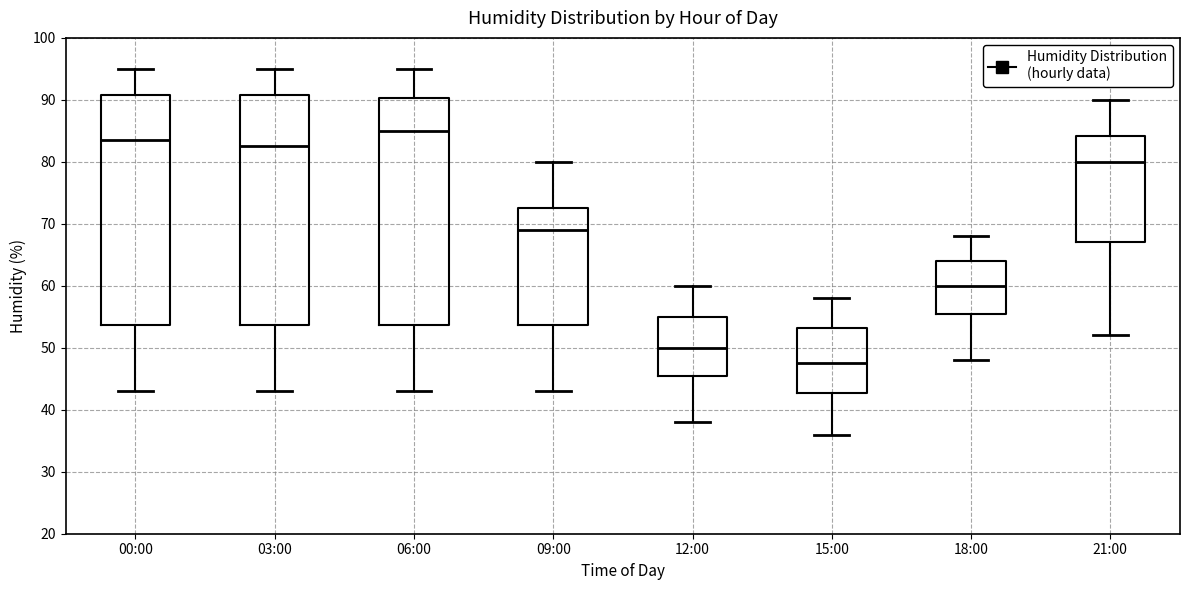

Where does the upper whisker of the box for 03:00 end on the y-axis? The values are not printed on the chart, so give them approximately, as read against the axis.

95